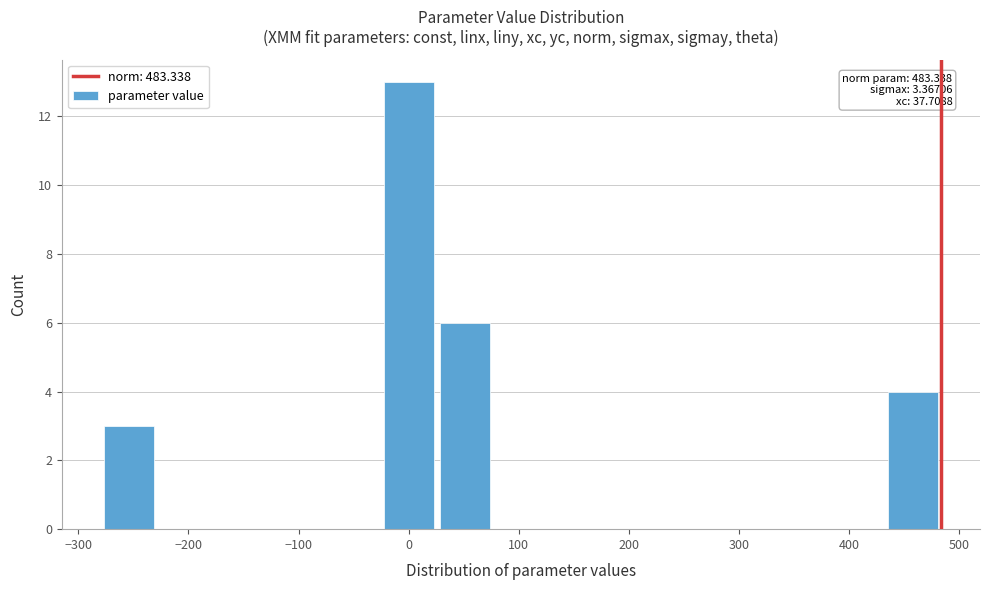

Which range on the x-axis has the tallest bar?

-30 to 30